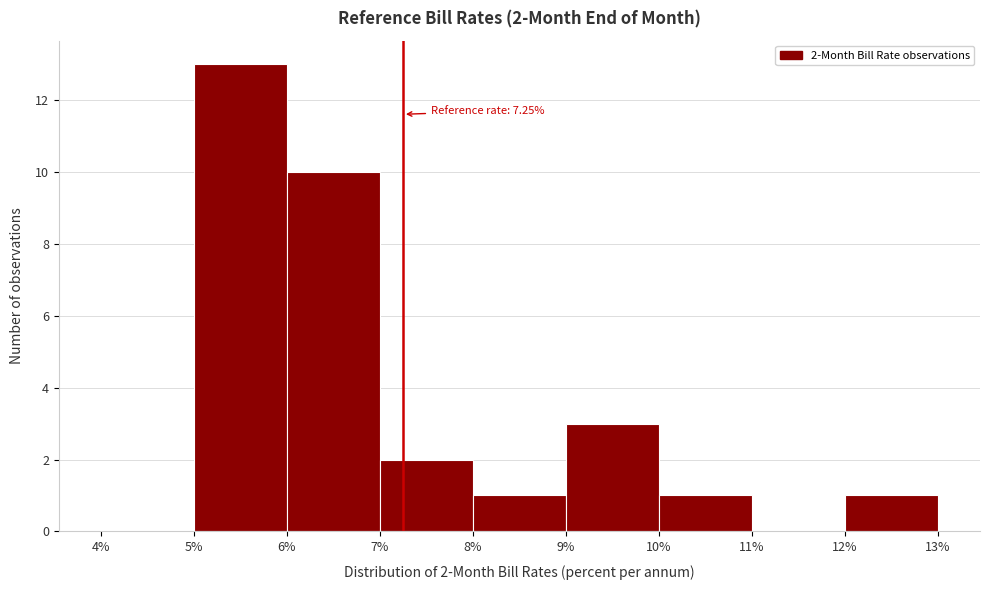

Which range on the x-axis has the tallest bar?

5% to 6%